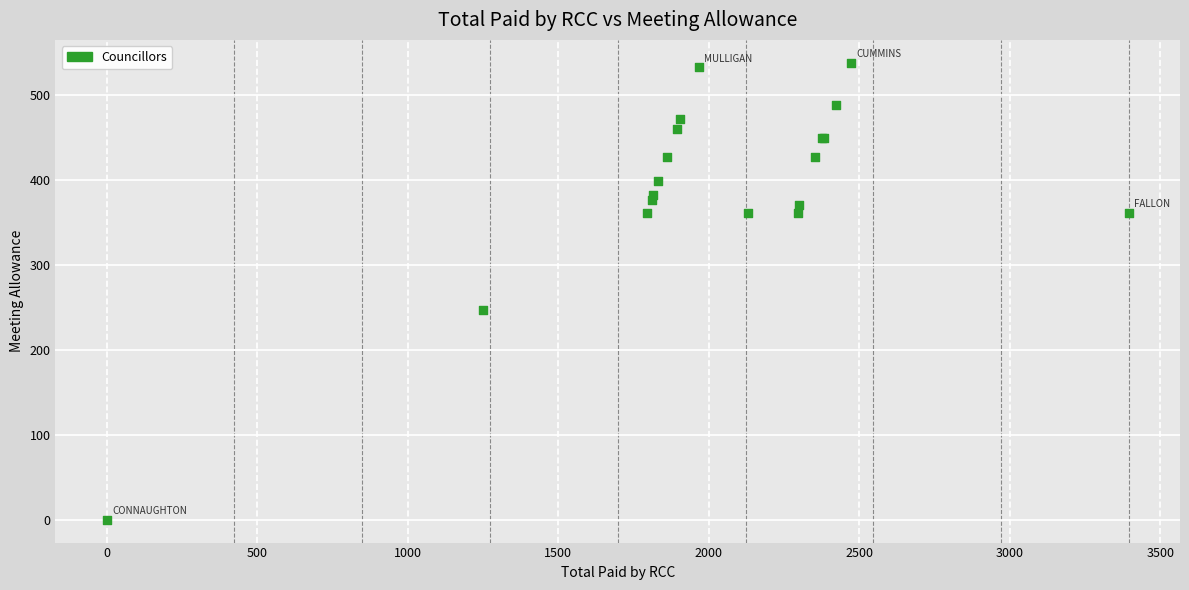

What Y value in the scatter plot is closest to 269?

246.9